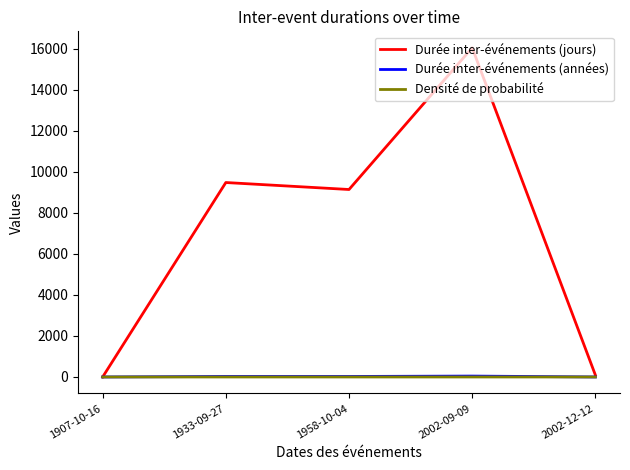

Does the chart display data point markers on the line(s)?

No